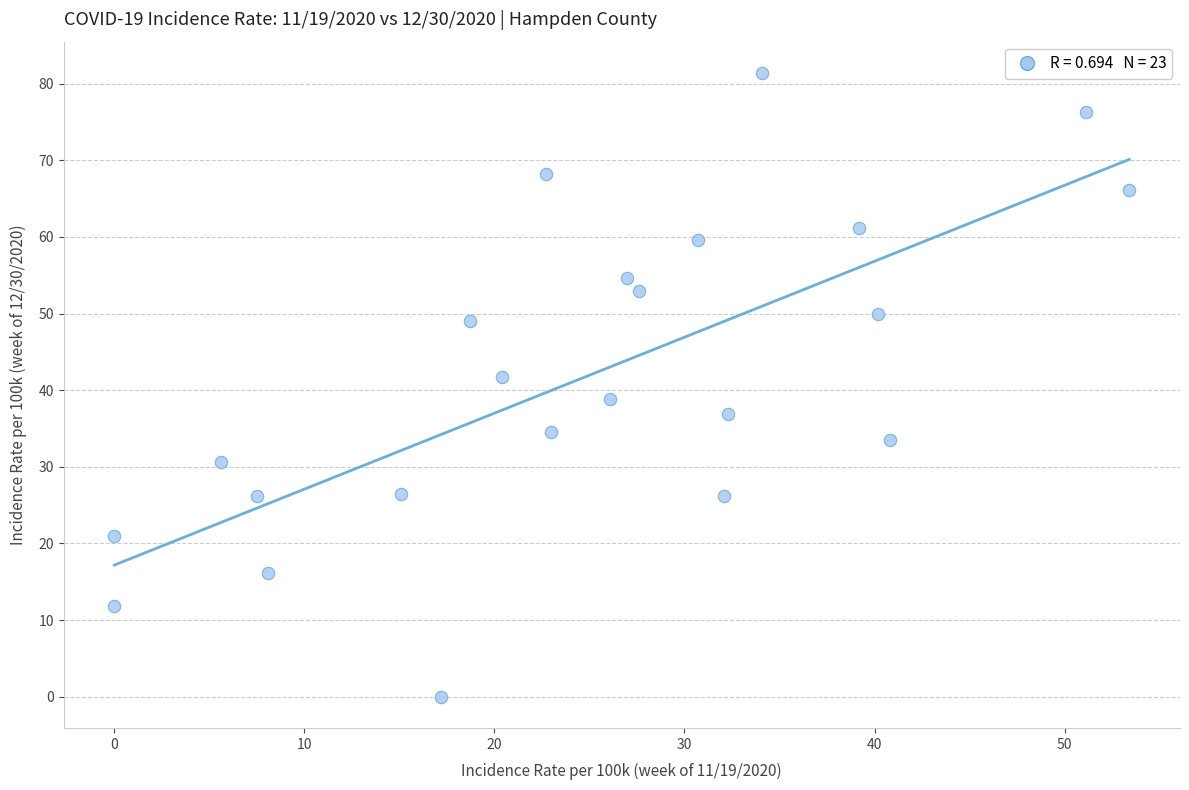

What is the range of X values (max minus min)?

53.4